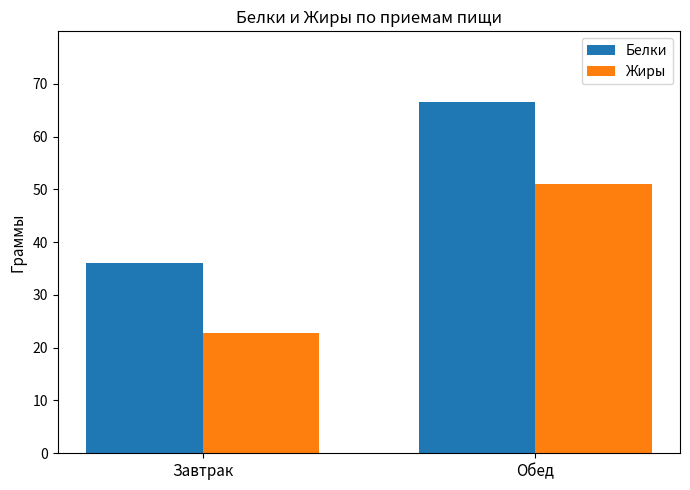

What is the total value across all series at Обед?

117.6